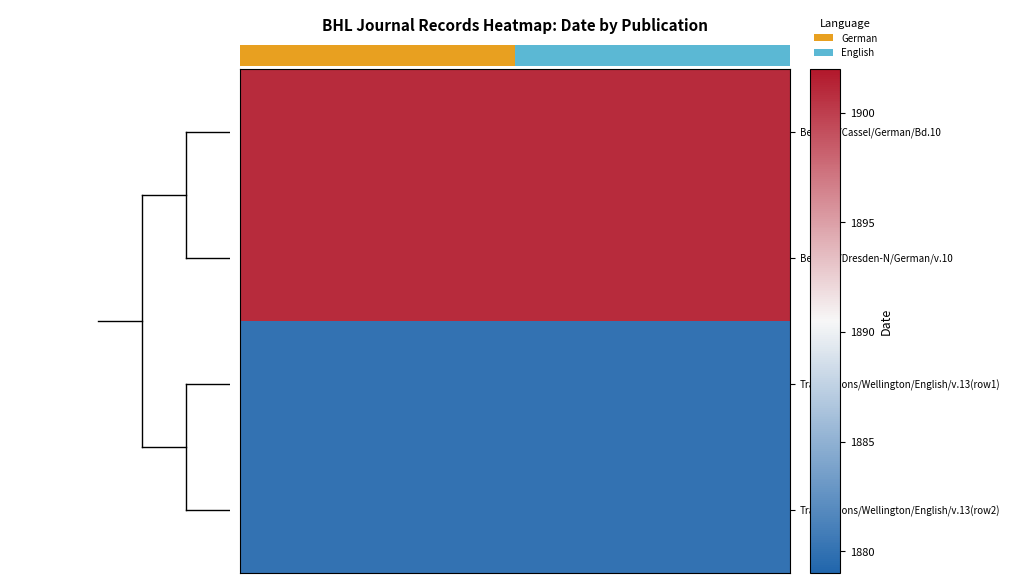

What is the spread (max minus min) of values at 1.5?

21